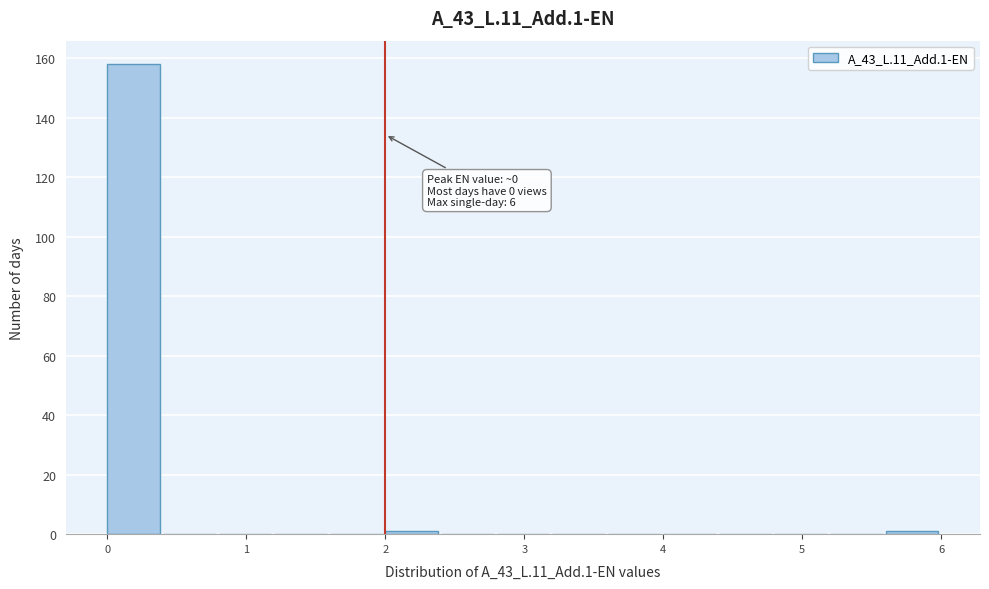

Which range on the x-axis has the tallest bar?

0.0 to 0.4